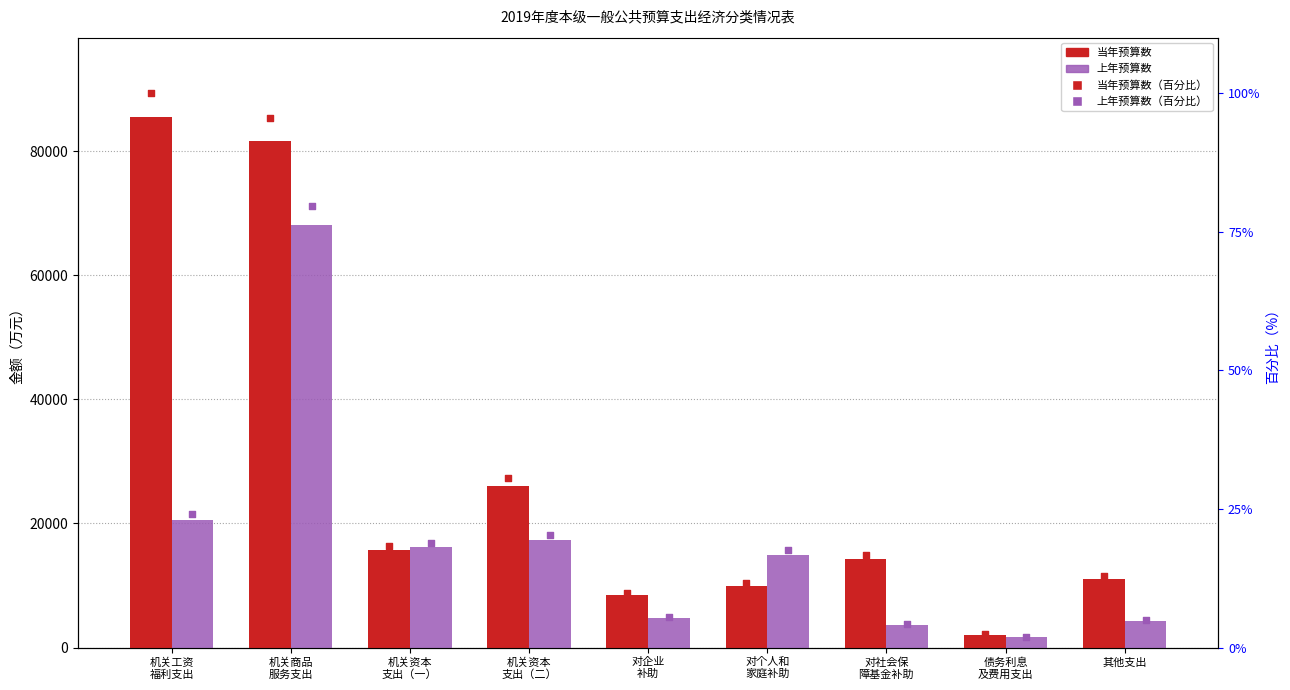

What is the total value across all series at 机关工资
福利支出?

106219.1